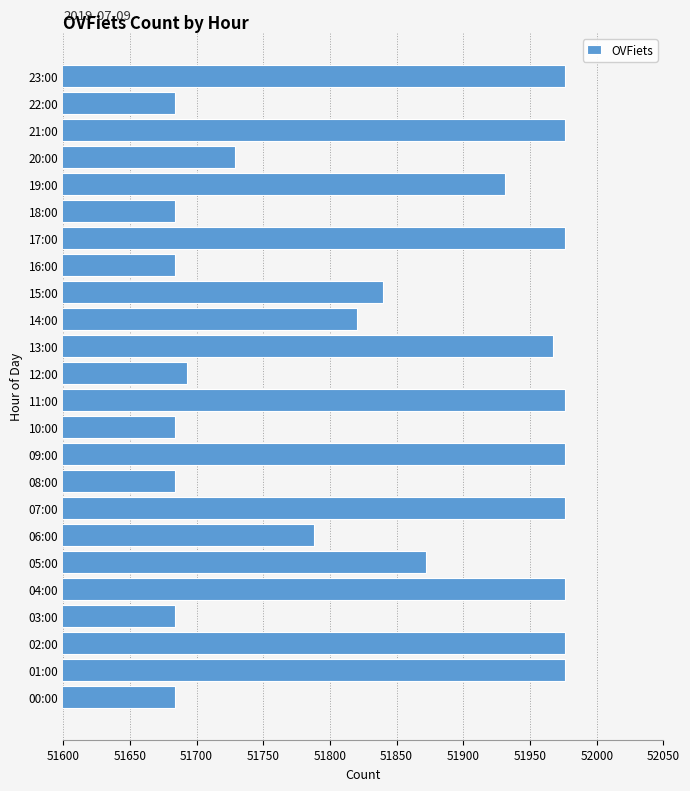

Reading bottom to top, transcribe all the data shown in this chart.

51684	51976	51976	51684	51976	51872	51788	51976	51684	51976	51684	51976	51693	51967	51820	51840	51684	51976	51684	51931	51729	51976	51684	51976